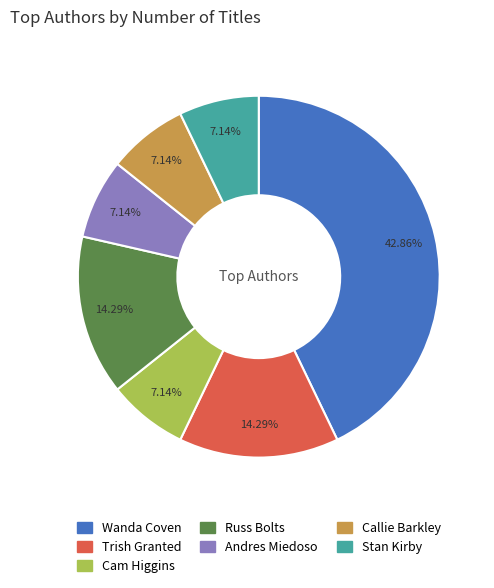

To the nearest percent, what percentage of the pie is Cam Higgins?

7%